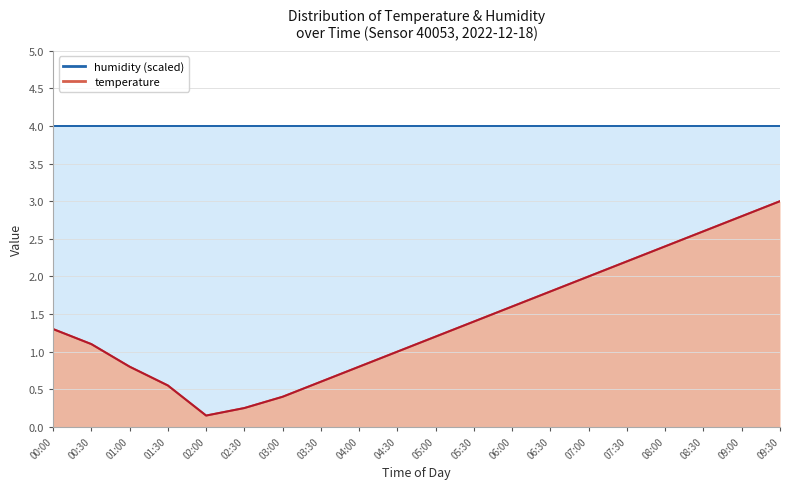

What is the spread (max minus min) of values at 05:00?

2.8